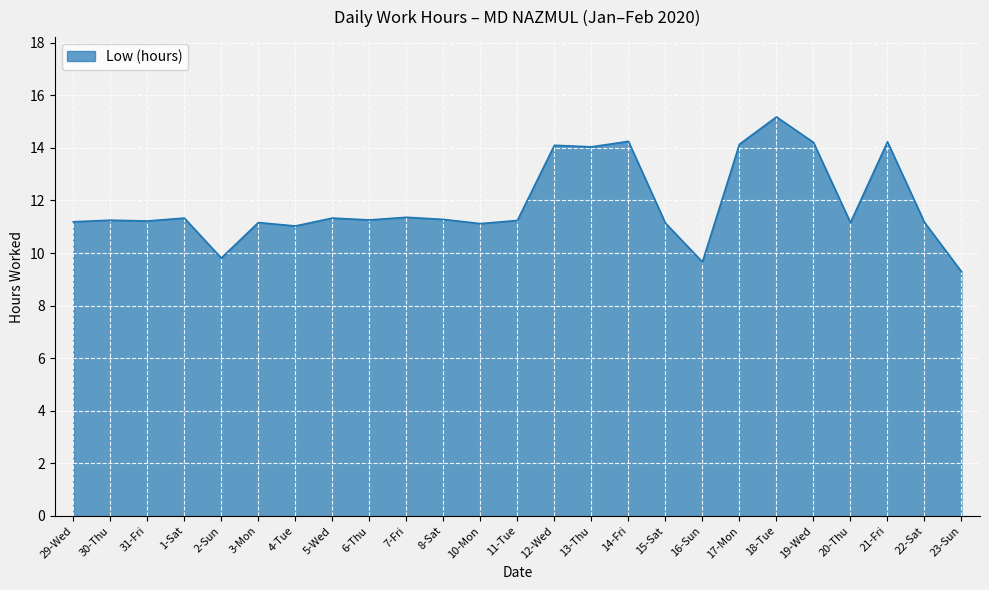

Read the value at 8-Sat.

11.3